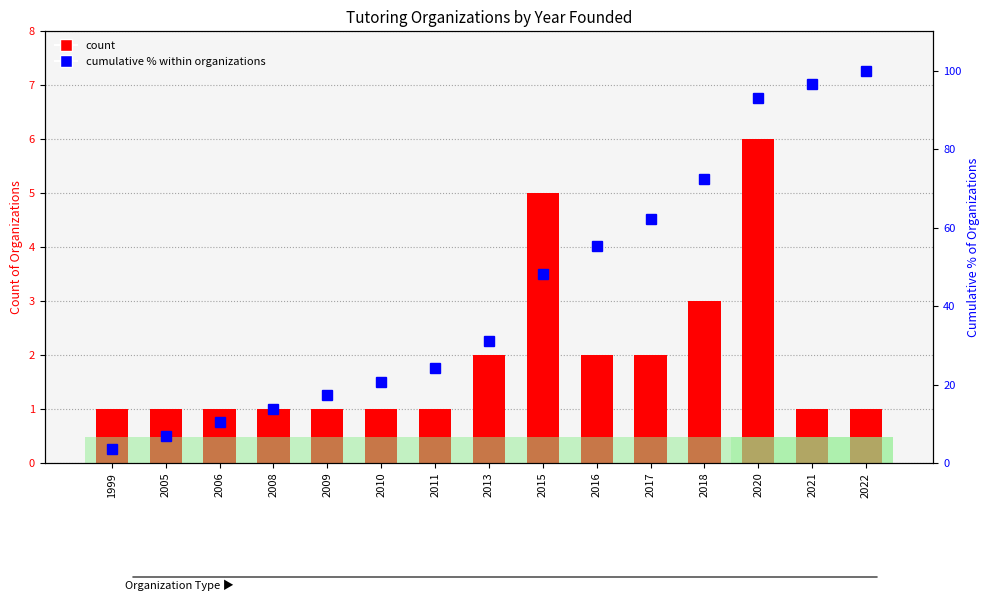

Reading left to right, extract all data points from this chart.

count: 1.0	1.0	1.0	1.0	1.0	1.0	1.0	2.0	5.0	2.0	2.0	3.0	6.0	1.0	1.0
cumulative % of organizations: 3.4	6.9	10.3	13.8	17.2	20.7	24.1	31.0	48.3	55.2	62.1	72.4	93.1	96.6	100.0